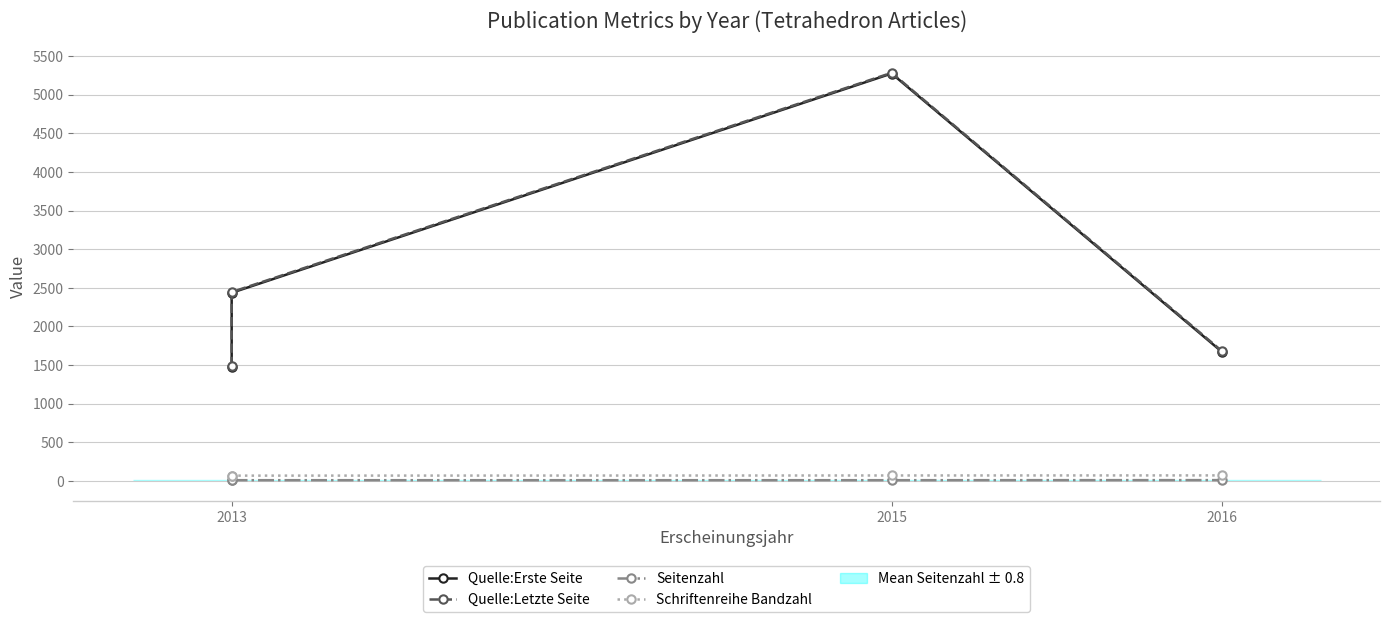

Reading left to right, extract all data points from this chart.

Quelle:Erste Seite: 1481	2436	5275	1675
Quelle:Letzte Seite: 1488	2445	5284	1685
Seitenzahl: 8	10	10	11
Schriftenreihe Bandzahl: 69	69	71	72